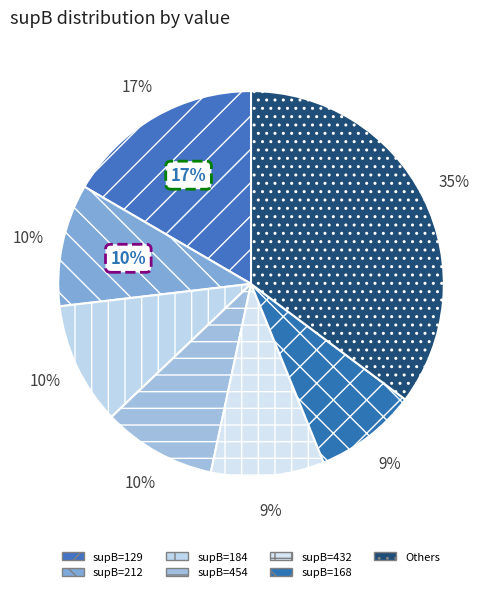

The 129 slice represents 17% of the pie. True or false?

True